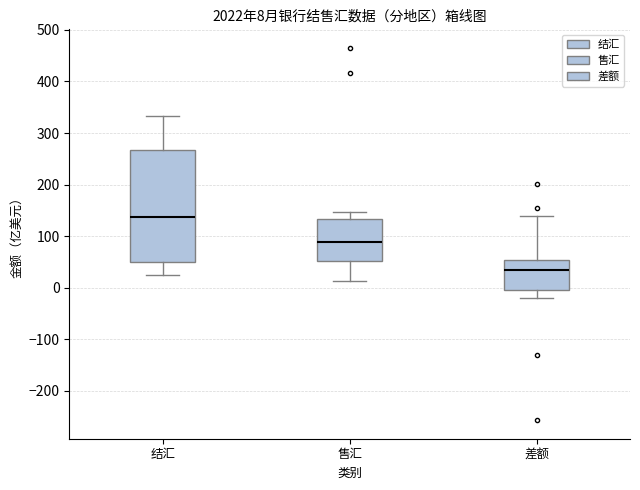

Which box's median line is the lowest?

差额